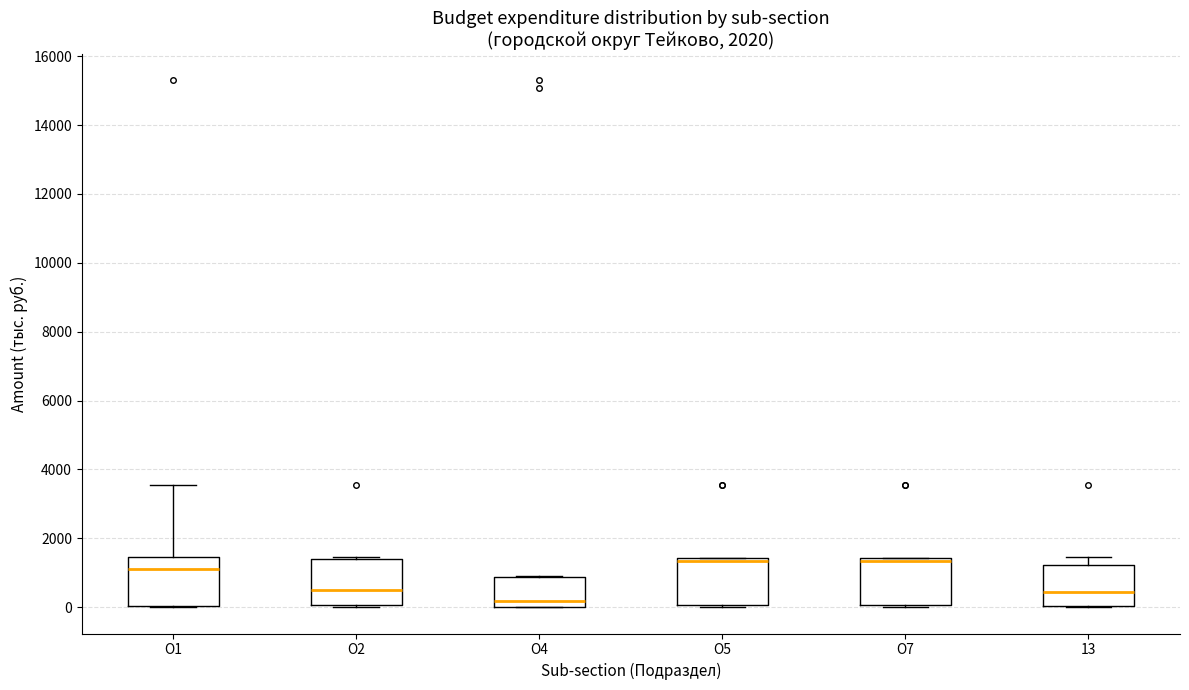

Reading left to right, read every box against the y-axis: the position of its median line, the range the box covers, and the ends of its whiskers. The values are not printed on the chart, so give them approximately, as read against the axis.

О1: median 1200, box 0 to 1400, whiskers 0 to 3600
О2: median 600, box 0 to 1400, whiskers 0 (just below the box's lower edge) to 1400
О4: median 200, box 0 to 800, whiskers 0 to 800
О5: median 1400 (just below the box's upper edge), box 0 to 1400, whiskers 0 to 1400
О7: median 1400 (just below the box's upper edge), box 0 to 1400, whiskers 0 (just below the box's lower edge) to 1400
13: median 400, box 0 to 1200, whiskers 0 to 1400